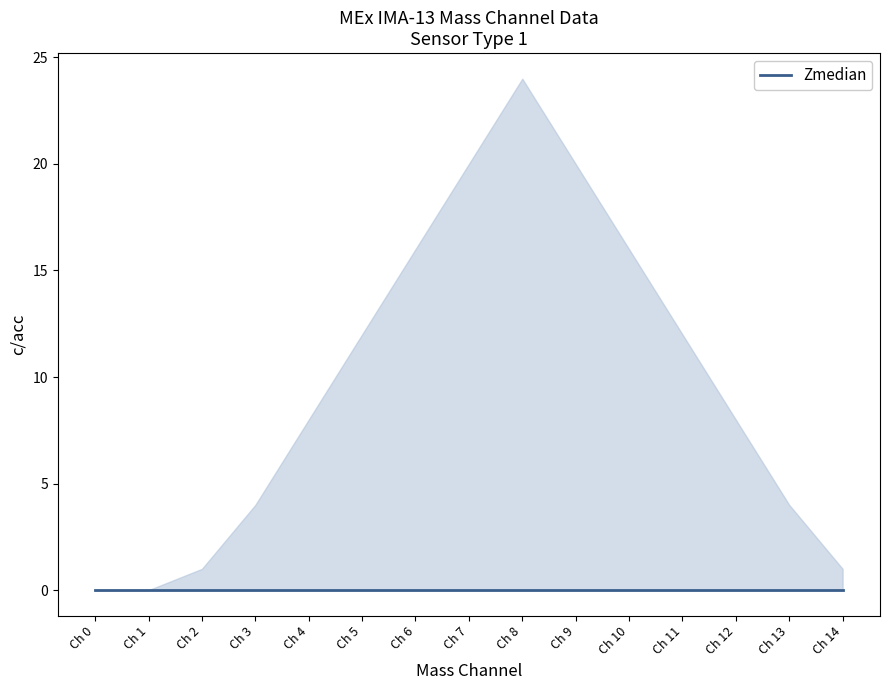

Which label corresponds to the smallest value in the chart?

Mass Channel 0